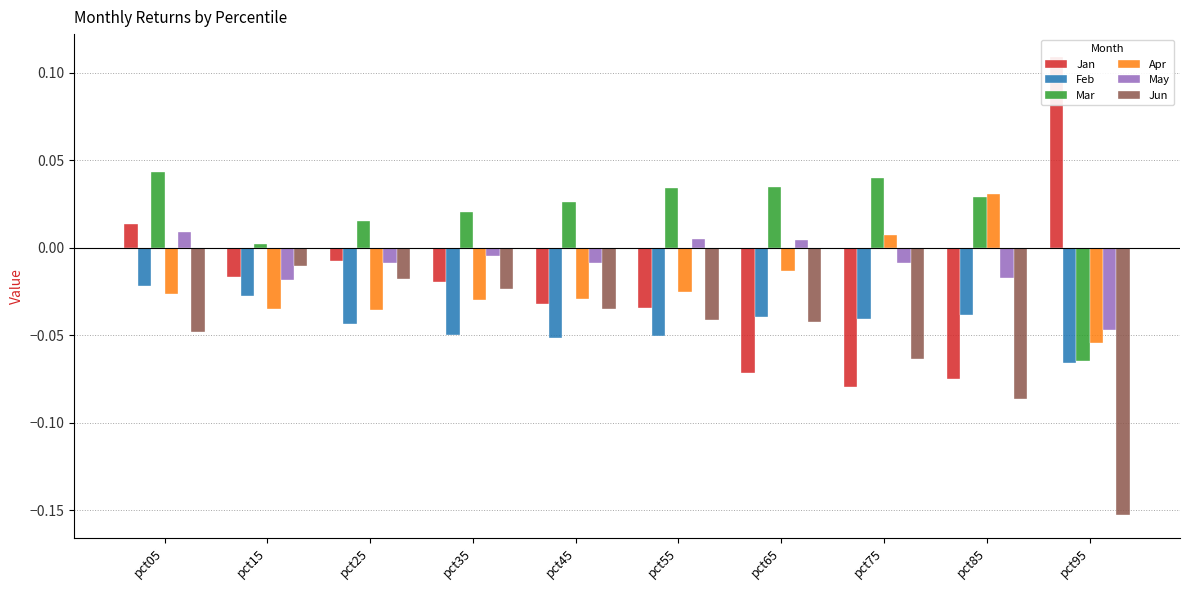

How many values in Apr are above zero?

2